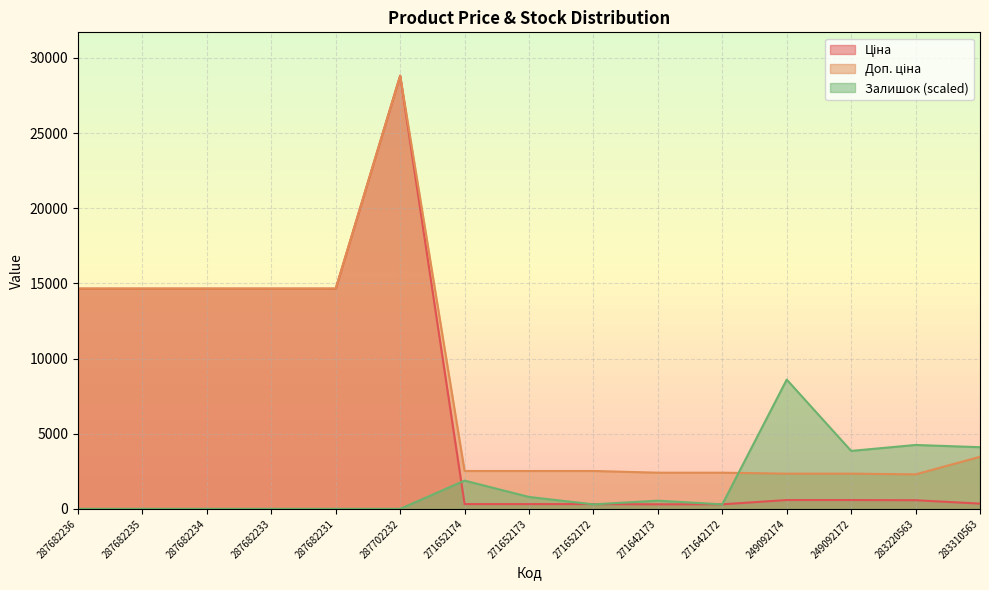

What is the value of the Доп. ціна point at the 3rd from the left?

14649.6